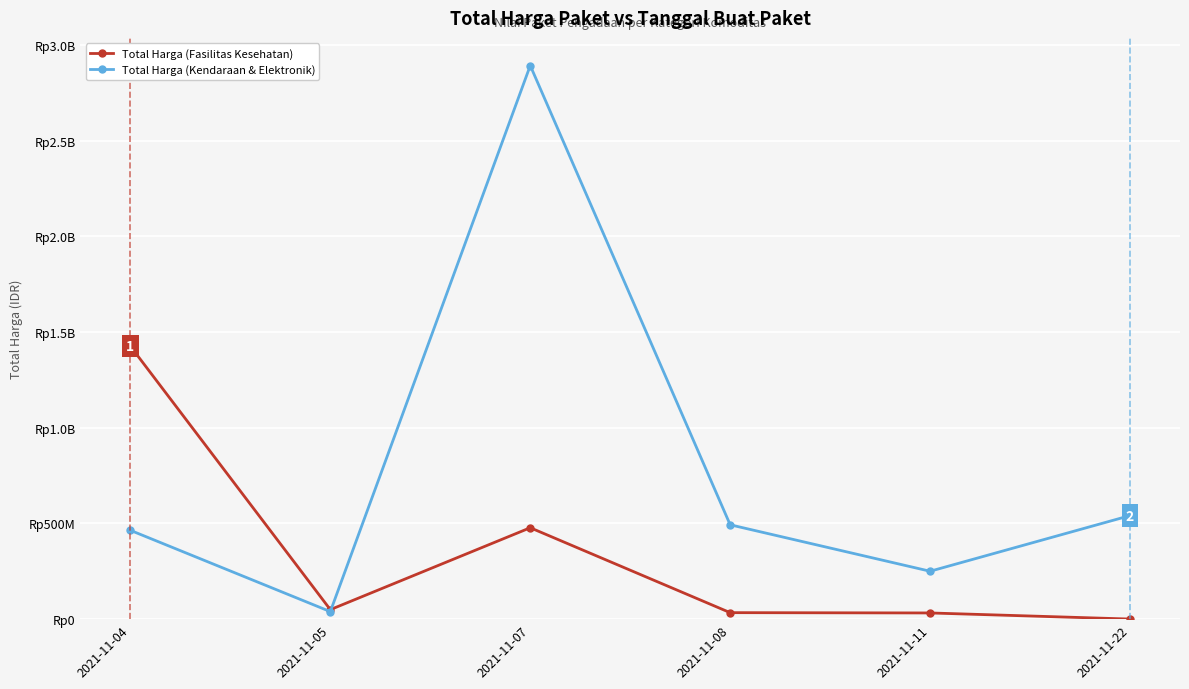

Does the chart have visible grid lines?

Yes